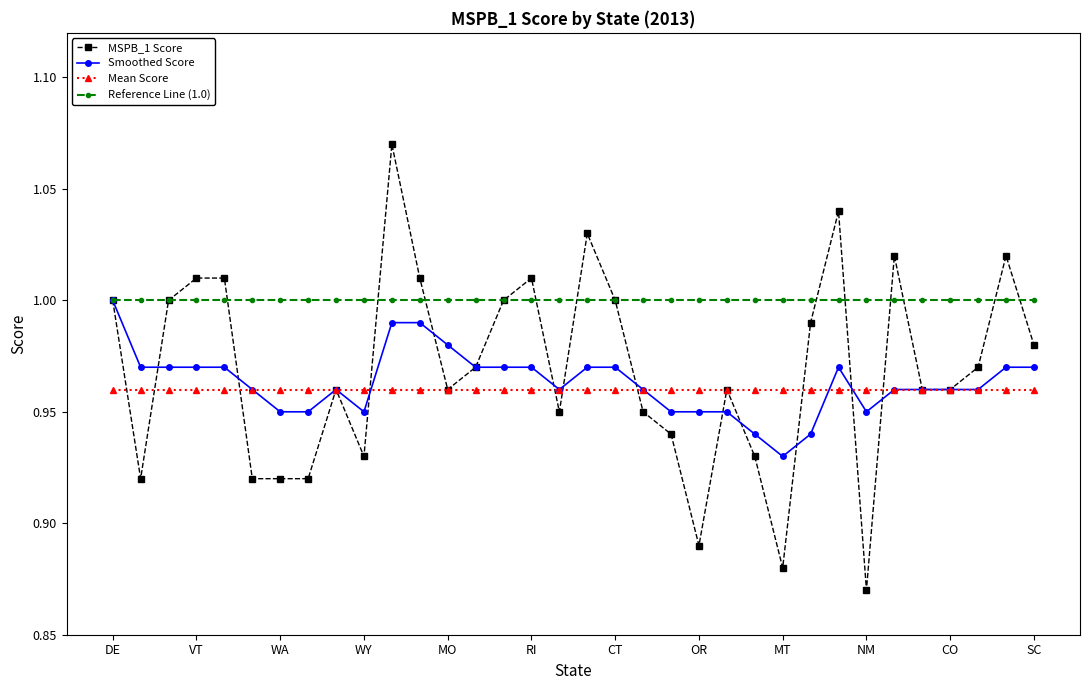

After their last crossing, which series has the higher values: Reference Line (1.0) or MSPB_1 Score?

Reference Line (1.0)